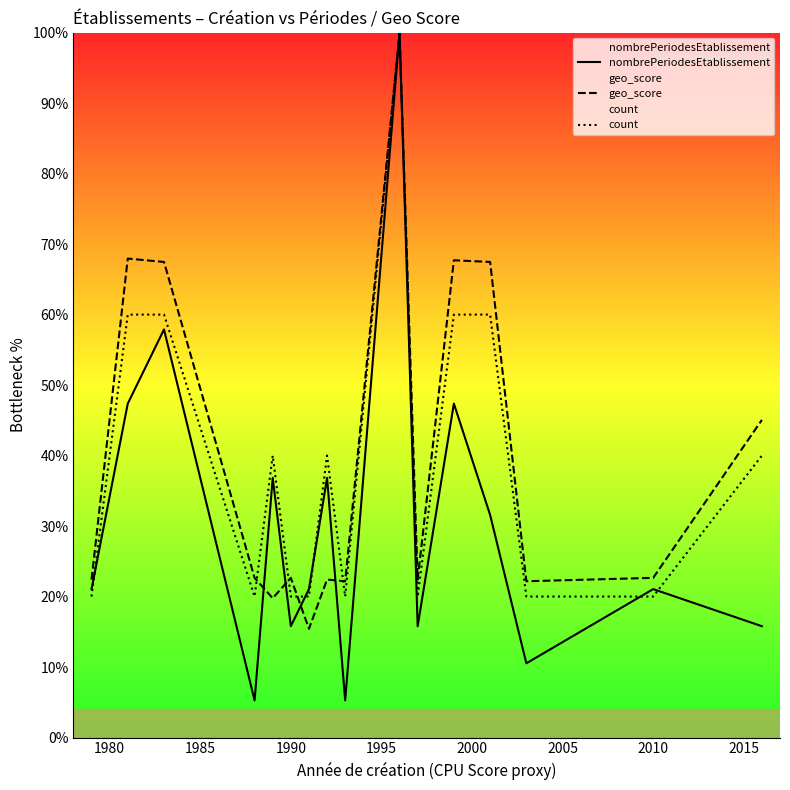

What is the value of the nombrePeriodesEtablissement point at the 8th from the left?

36.8